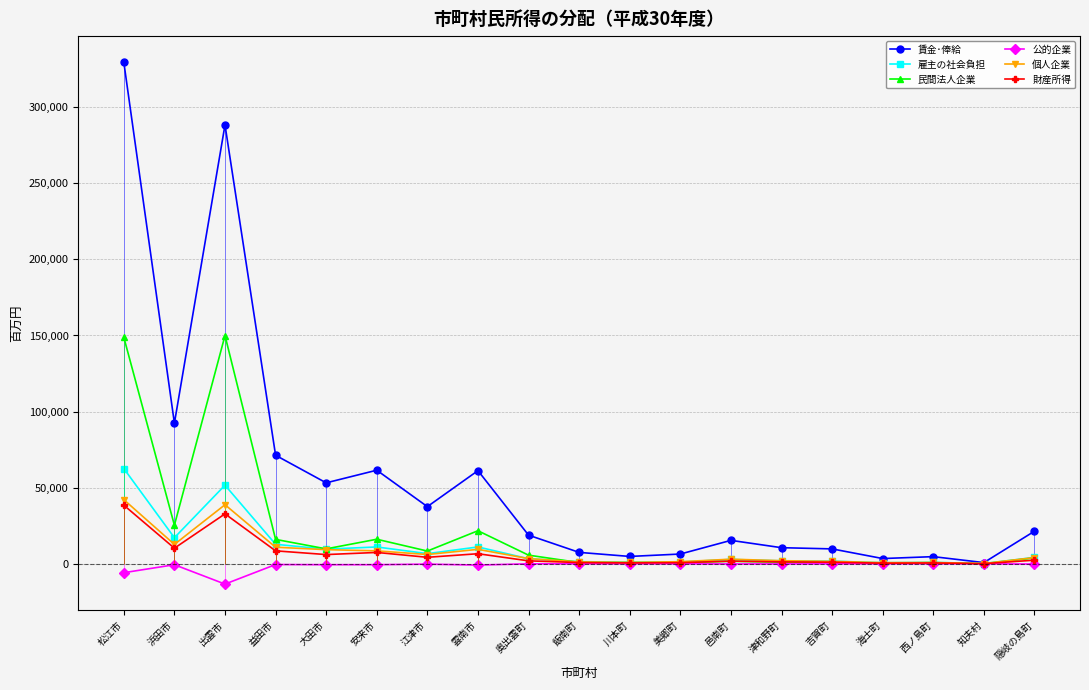

Which category has the lowest value in the 公的企業 series?

出雲市